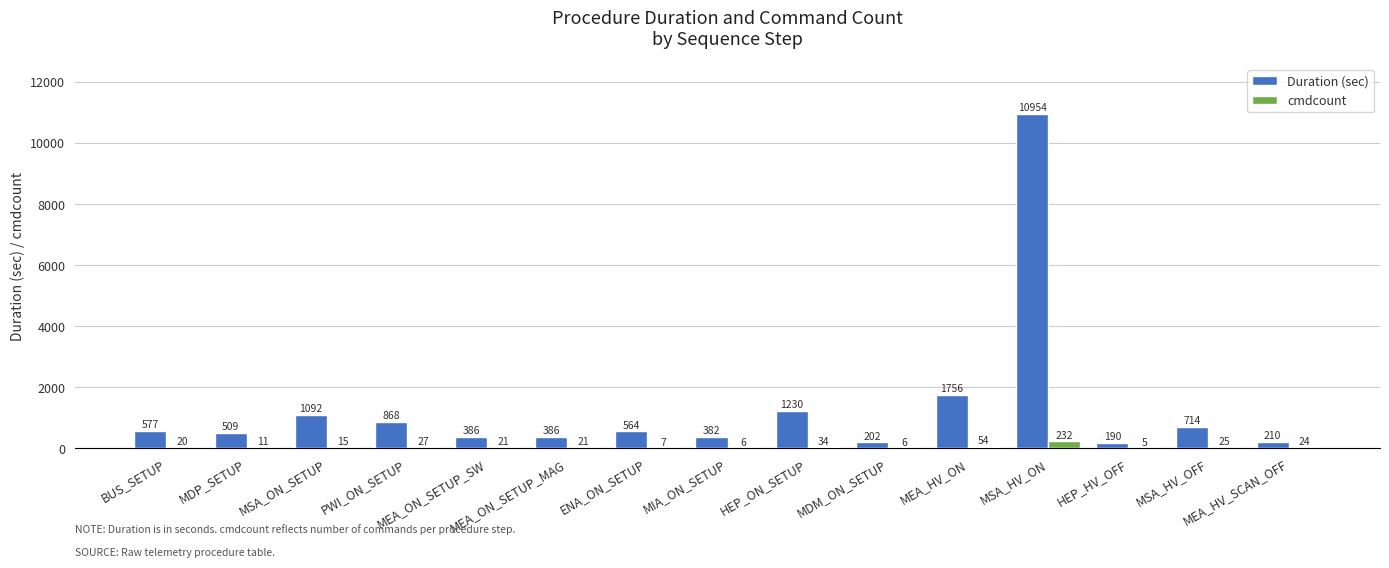

What is the sum of all Duration (sec) values?

20020